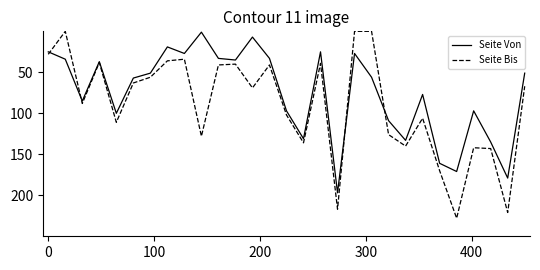

Reading right to left, transcribe all the data shown in this chart.

Seite Von: 51	179	135	97	171	161	77	133	109	56	27	197	25	131	97	33	7	35	33	1	27	19	51	57	100	37	85	34	25
Seite Bis: 67	221	143	142	228	170	106	140	126	0	0	217	39	136	102	41	69	40	41	128	34	36	56	63	111	38	88	0	28